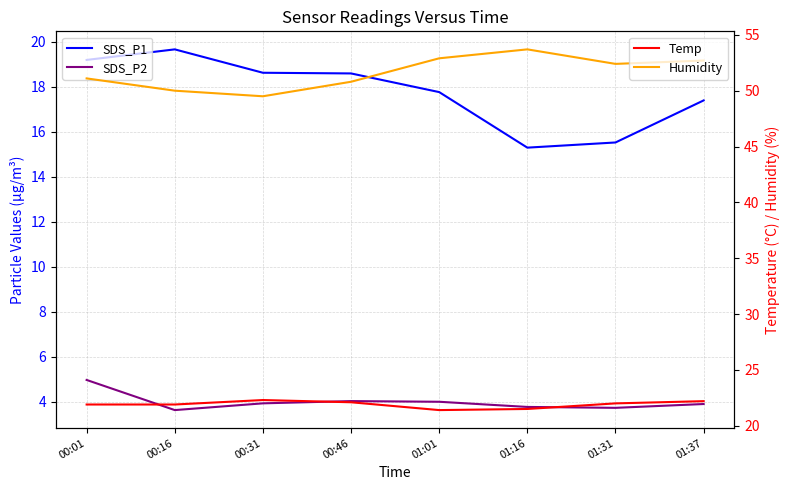

At which label does SDS_P2 reach its minimum?

00:16